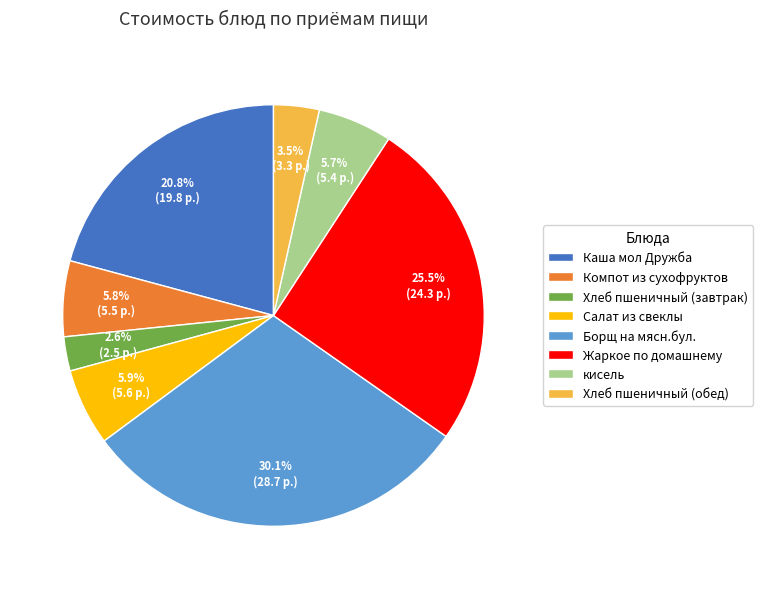

How many segments does this pie chart have?

8